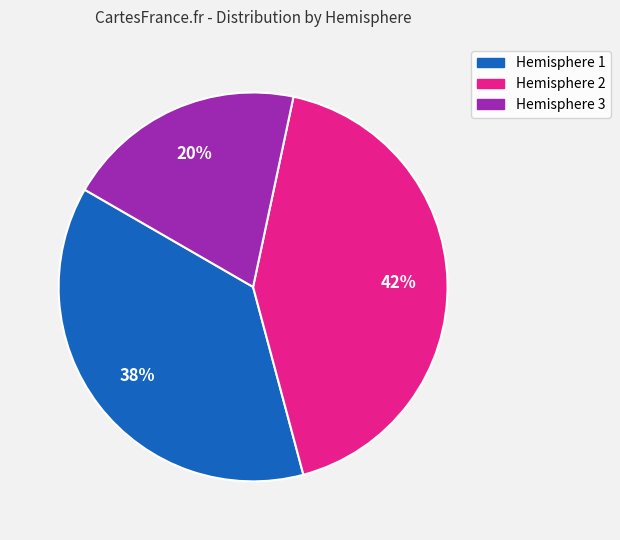

Which slice is the largest?

Hemisphere 2